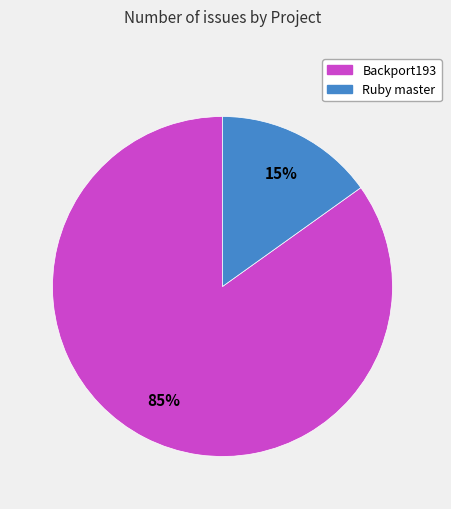

Combined, do Ruby master and Backport193 account for over 50%?

Yes